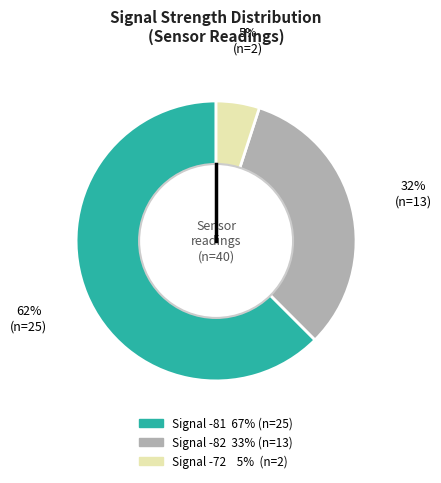

Is there any slice that represents more than half of the pie?

Yes